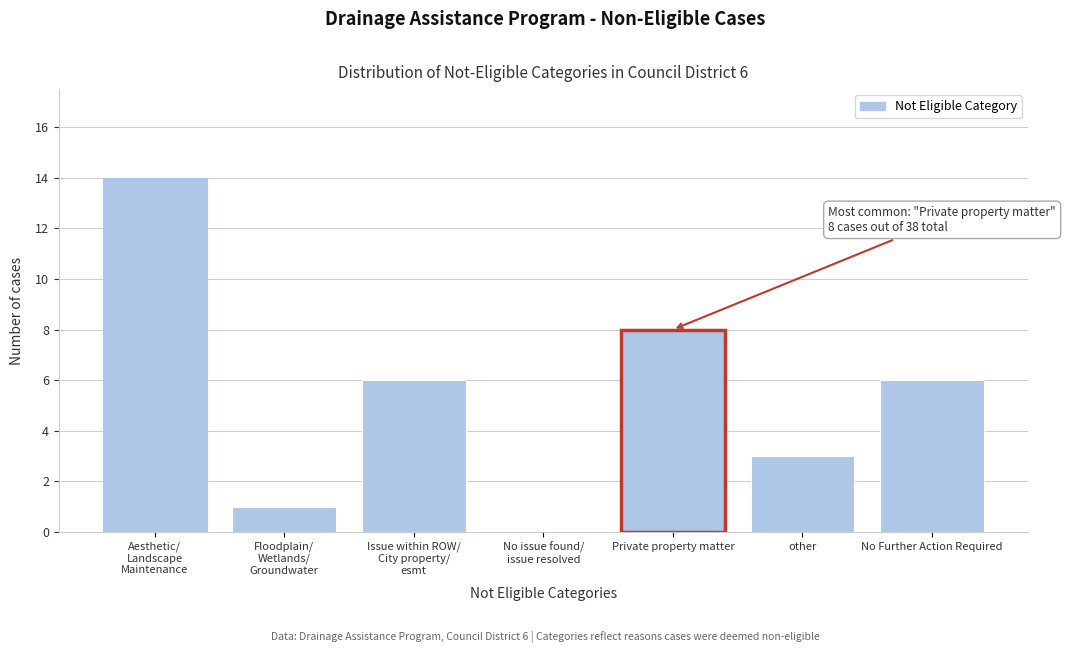

What is the maximum value shown in the chart?

14